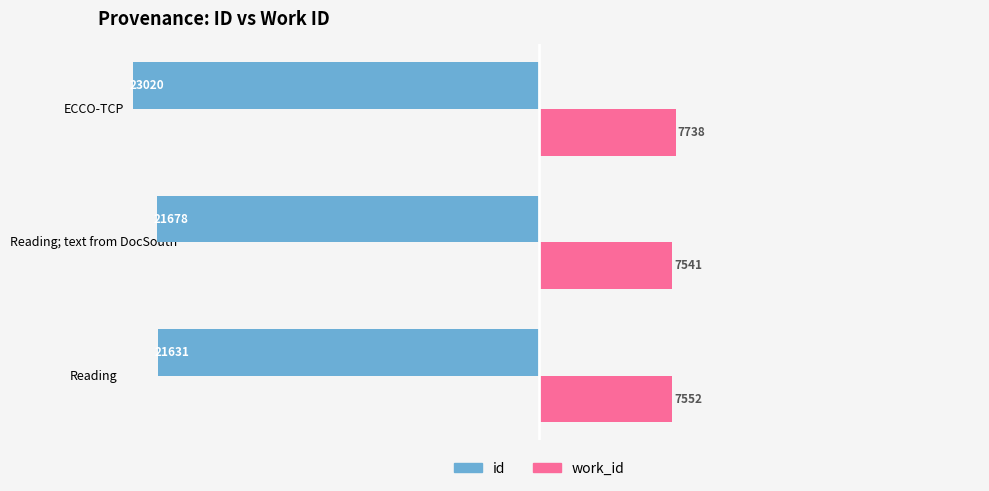

The value of work_id at Reading is 2692. True or false?

False